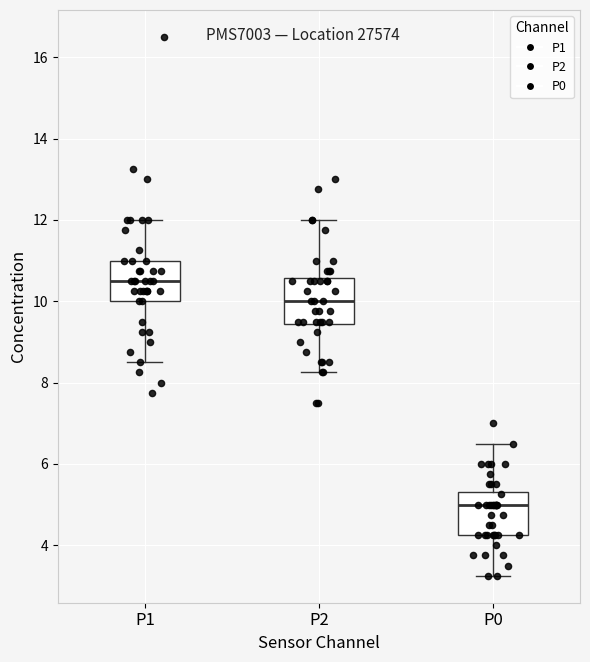

Reading left to right, read every box against the y-axis: the position of its median line, the range the box covers, and the ends of its whiskers. The values are not printed on the chart, so give them approximately, as read against the axis.

P1: median 10.6, box 10.0 to 11.0, whiskers 8.6 to 12.0
P2: median 10.0, box 9.4 to 10.6, whiskers 8.2 to 12.0
P0: median 5.0, box 4.2 to 5.4, whiskers 3.2 to 6.6